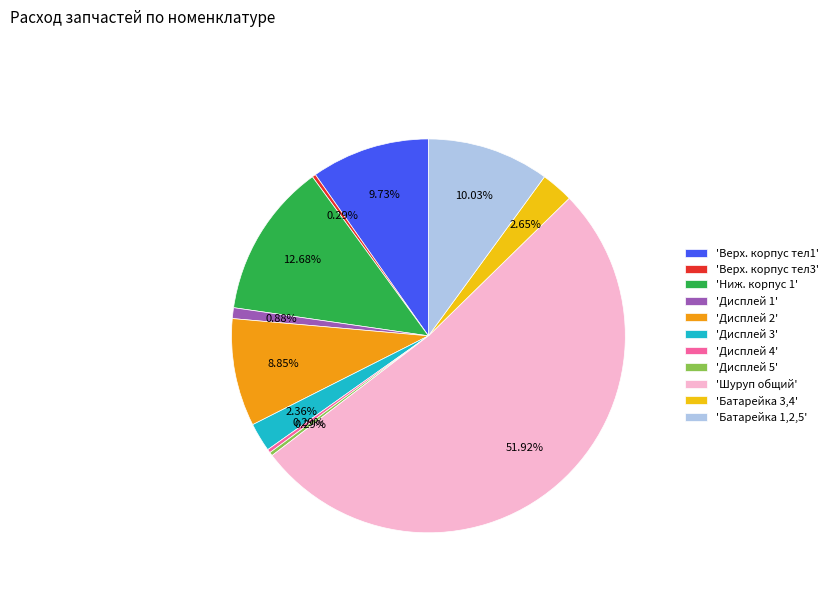

Is the sum of 'Верх. корпус тел3' and 'Ниж. корпус 1' greater than half?

No